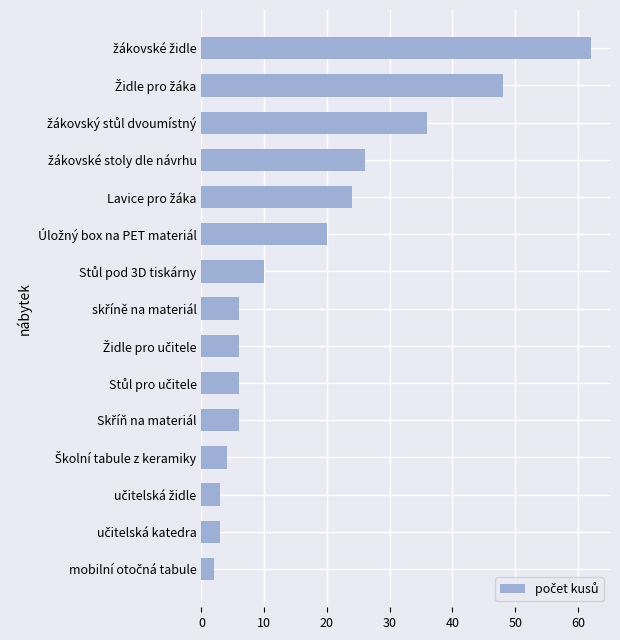

Count the number of data series in this chart.

1